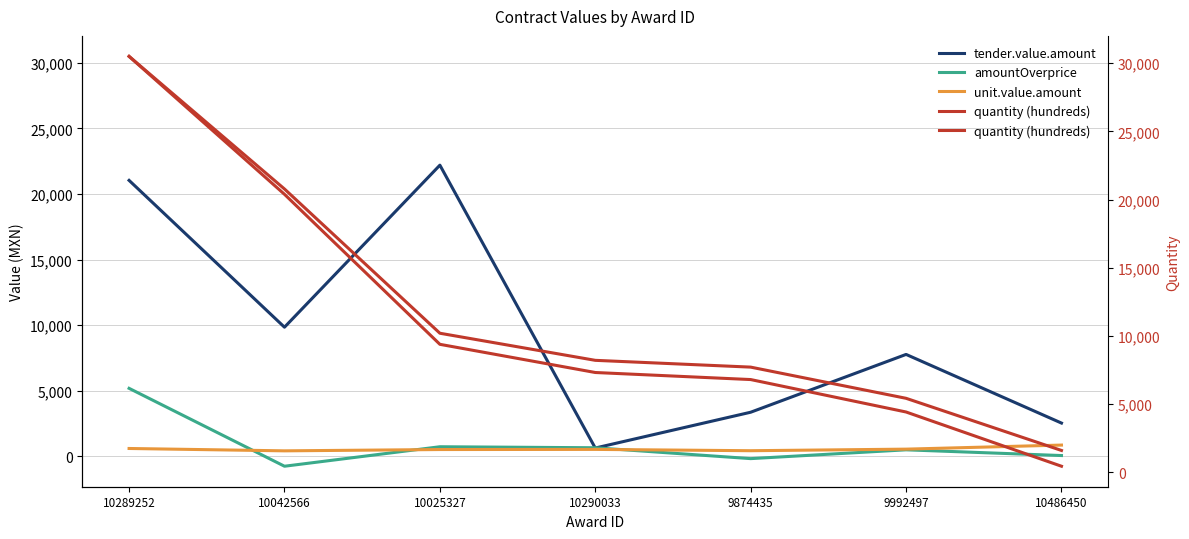

How many data points in unit.value.amount are above 530?

3